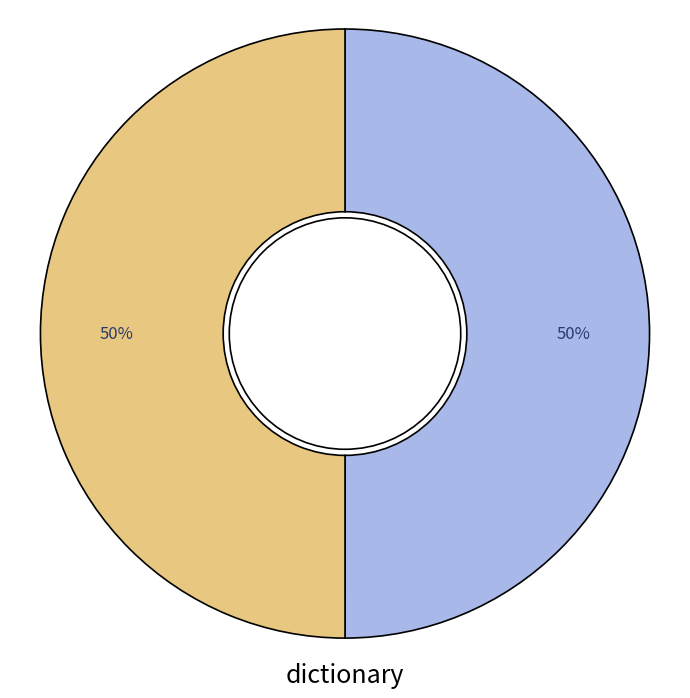

To the nearest percent, what is the average slice percentage?

50%